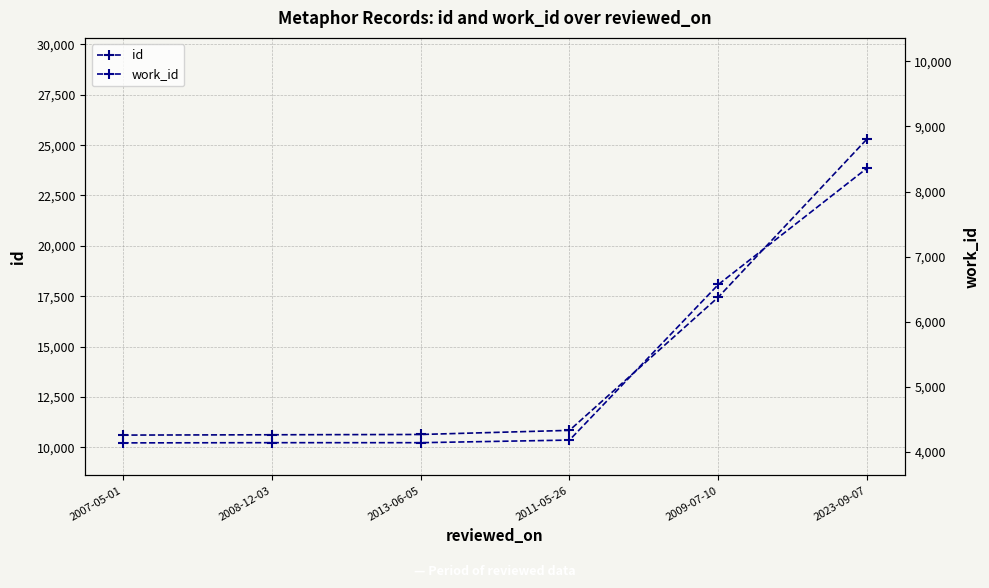

Which has a higher value, 2007-05-01 or 2013-06-05?

2013-06-05